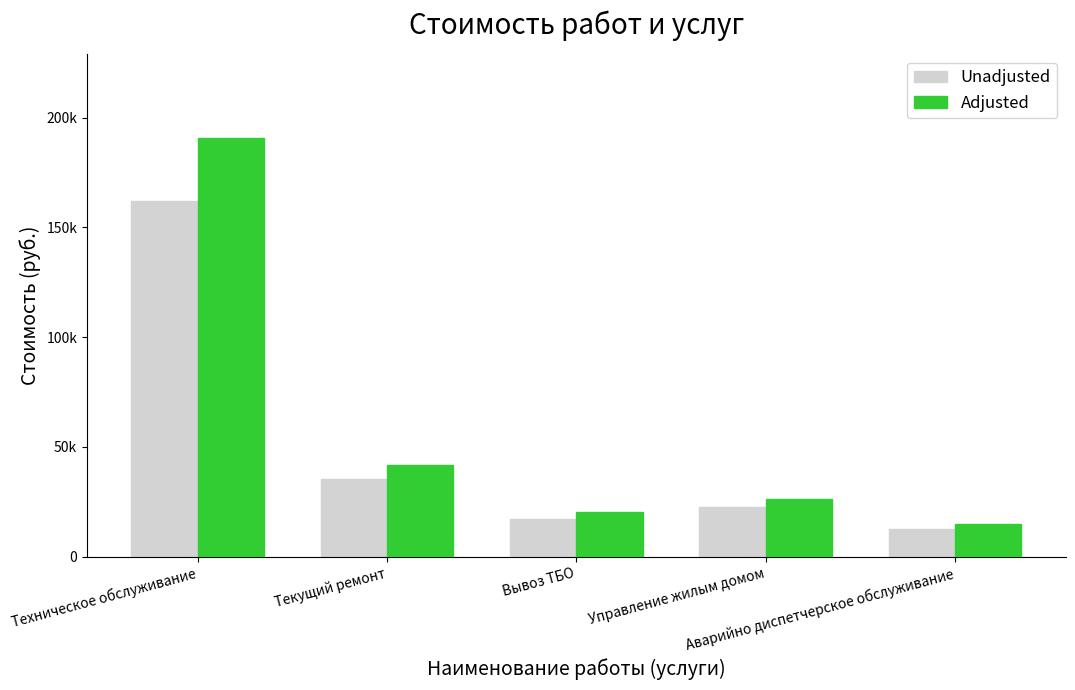

What are all the series names shown in the legend?

Unadjusted, Adjusted